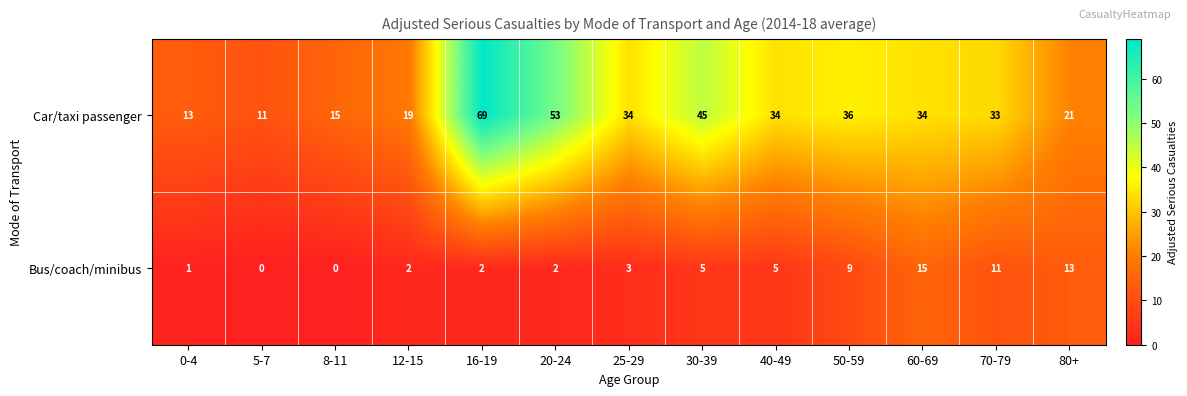

True or false: Car/taxi passenger has a value of 37 at 80+.

False